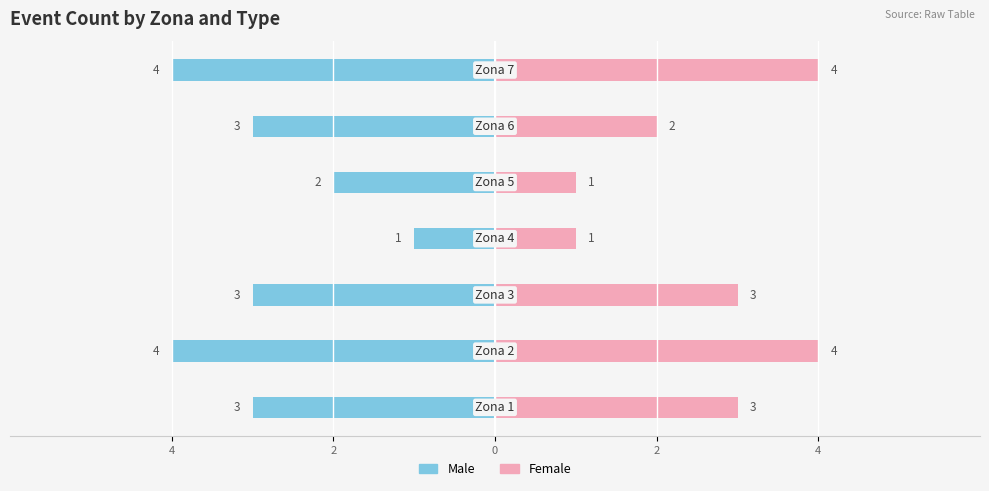

Which series has the widest spread of values?

Male